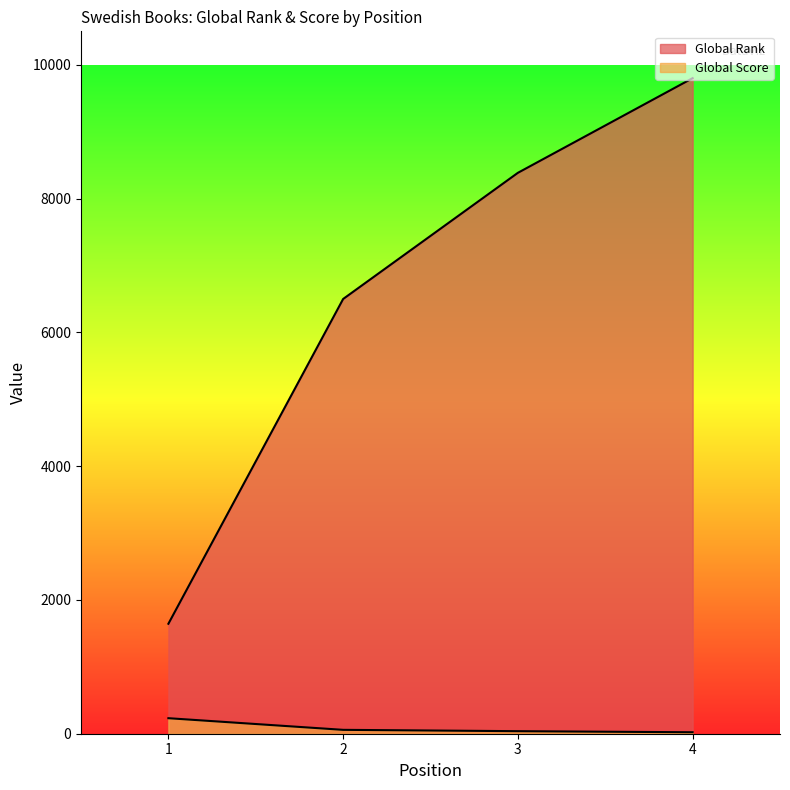

Does the chart have visible grid lines?

No